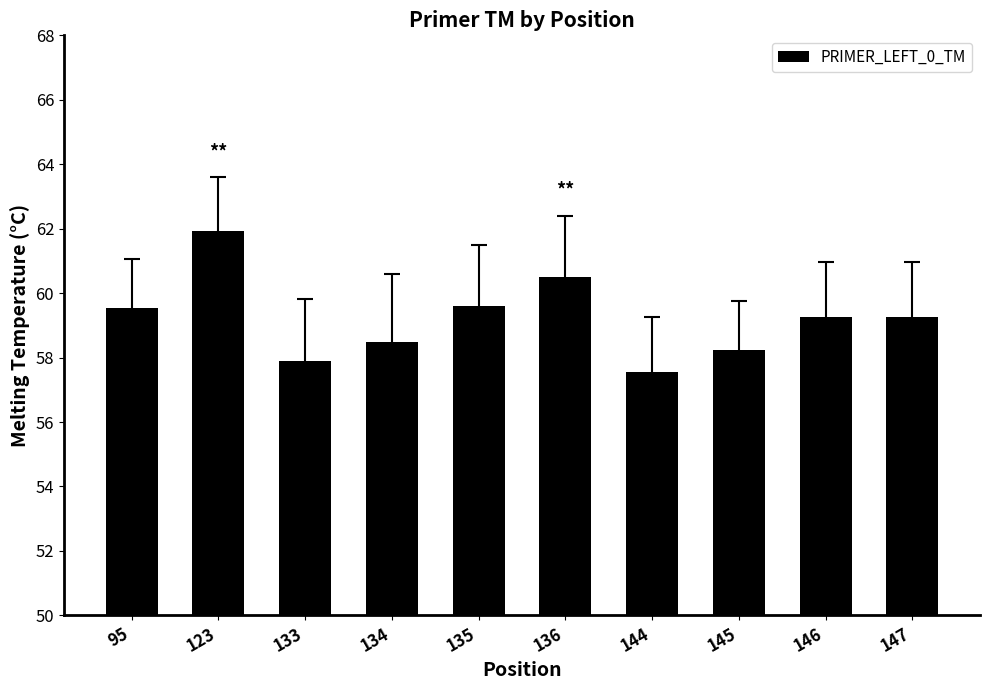

What is the difference between the second highest and second lowest values?

2.6